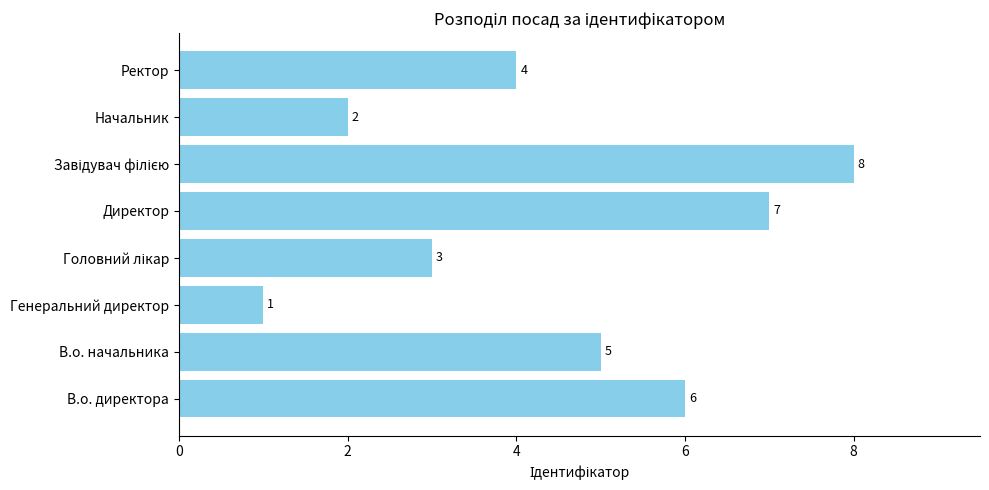

What is the ratio of the value at В.о. начальника to the value at В.о. директора?

0.8